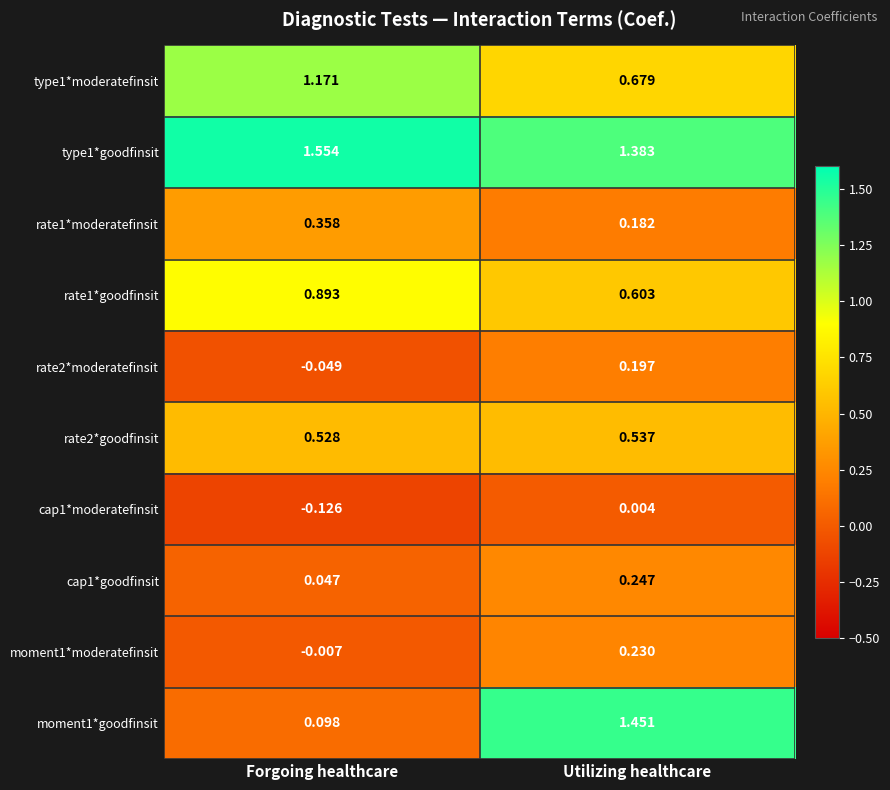

At which category is the sum across all series the highest?

Utilizing healthcare